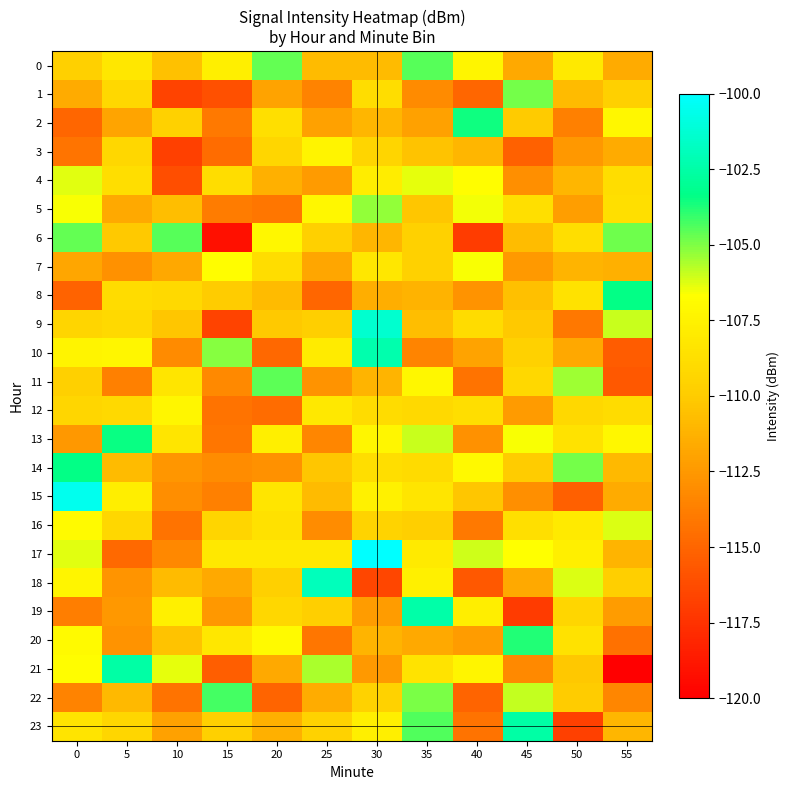

Reading right to left, extract all data points from this chart.

0: 55=-111.6	50=-108.1	45=-111.6	40=-107.3	35=-104.5	30=-110.8	25=-110.8	20=-104.7	15=-107.7	10=-110.5	5=-108.3	0=-109.7
1: 55=-109.8	50=-110.8	45=-104.9	40=-114.9	35=-113.2	30=-108.9	25=-113.5	20=-112.0	15=-116.0	10=-116.7	5=-109.2	0=-111.6
2: 55=-107.1	50=-113.7	45=-110.0	40=-103.5	35=-112.1	30=-111.0	25=-112.1	20=-108.7	15=-114.0	10=-109.6	5=-111.9	0=-115.0
3: 55=-111.6	50=-112.5	45=-115.2	40=-111.1	35=-110.4	30=-109.4	25=-107.4	20=-109.3	15=-114.6	10=-116.9	5=-109.3	0=-114.3
4: 55=-108.8	50=-111.1	45=-112.9	40=-106.7	35=-106.4	30=-107.9	25=-112.4	20=-111.3	15=-108.9	10=-116.2	5=-108.8	0=-106.3
5: 55=-108.7	50=-112.3	45=-108.7	40=-106.5	35=-110.3	30=-105.3	25=-107.2	20=-114.2	15=-113.9	10=-110.6	5=-111.7	0=-106.6
6: 55=-104.8	50=-108.8	45=-110.8	40=-117.0	35=-109.7	30=-111.0	25=-109.7	20=-107.1	15=-119.2	10=-104.5	5=-110.1	0=-104.6
7: 55=-111.4	50=-111.1	45=-112.5	40=-106.6	35=-109.7	30=-108.2	25=-111.9	20=-108.8	15=-106.8	10=-111.8	5=-112.8	0=-111.8
8: 55=-103.4	50=-108.6	45=-110.6	40=-112.8	35=-111.2	30=-111.5	25=-115.0	20=-110.8	15=-110.0	10=-109.1	5=-109.0	0=-115.1
9: 55=-106.0	50=-114.1	45=-110.1	40=-108.9	35=-110.7	30=-101.4	25=-109.8	20=-110.1	15=-116.7	10=-110.3	5=-109.1	0=-109.4
10: 55=-115.4	50=-111.8	45=-109.7	40=-112.0	35=-113.5	30=-102.3	25=-107.9	20=-114.9	15=-105.1	10=-113.2	5=-107.2	0=-107.4
11: 55=-115.6	50=-105.4	45=-109.2	40=-114.3	35=-107.2	30=-111.1	25=-112.7	20=-104.6	15=-113.2	10=-108.3	5=-113.7	0=-109.8
12: 55=-109.0	50=-109.2	45=-112.4	40=-108.8	35=-109.1	30=-109.0	25=-108.2	20=-114.6	15=-114.3	10=-107.3	5=-109.1	0=-109.4
13: 55=-107.1	50=-108.6	45=-106.6	40=-112.9	35=-105.9	30=-107.2	25=-113.4	20=-107.7	15=-114.2	10=-108.3	5=-103.5	0=-112.5
14: 55=-110.9	50=-104.9	45=-110.0	40=-107.1	35=-109.0	30=-108.8	25=-110.3	20=-112.9	15=-113.1	10=-112.6	5=-110.9	0=-103.4
15: 55=-111.6	50=-115.3	45=-113.0	40=-110.3	35=-108.3	30=-107.5	25=-110.8	20=-108.3	15=-113.7	10=-113.0	5=-107.8	0=-100.5
16: 55=-106.2	50=-108.0	45=-108.7	40=-114.0	35=-109.8	30=-109.5	25=-113.1	20=-108.7	15=-109.4	10=-114.4	5=-109.3	0=-107.0
17: 55=-111.1	50=-107.7	45=-106.7	40=-106.0	35=-108.0	30=-96.5	25=-108.2	20=-108.2	15=-108.2	10=-113.3	5=-114.8	0=-106.3
18: 55=-109.8	50=-106.2	45=-111.7	40=-115.6	35=-107.6	30=-116.5	25=-101.9	20=-109.7	15=-111.7	10=-110.8	5=-112.7	0=-107.3
19: 55=-112.3	50=-109.3	45=-117.1	40=-107.8	35=-102.5	30=-112.3	25=-109.8	20=-109.2	15=-112.6	10=-107.6	5=-112.5	0=-113.8
20: 55=-114.4	50=-108.6	45=-103.8	40=-112.3	35=-111.7	30=-111.2	25=-114.2	20=-107.0	15=-108.2	10=-110.4	5=-112.8	0=-107.0
21: 55=-121.3	50=-110.2	45=-113.2	40=-107.3	35=-108.4	30=-112.5	25=-105.6	20=-111.7	15=-115.3	10=-106.4	5=-102.6	0=-106.8
22: 55=-113.4	50=-110.0	45=-105.9	40=-115.0	35=-105.0	30=-109.5	25=-111.5	20=-115.0	15=-104.3	10=-114.4	5=-110.9	0=-113.6
23: 55=-111.0	50=-116.8	45=-102.5	40=-114.3	35=-104.4	30=-107.7	25=-109.6	20=-111.3	15=-109.8	10=-112.1	5=-109.3	0=-108.4